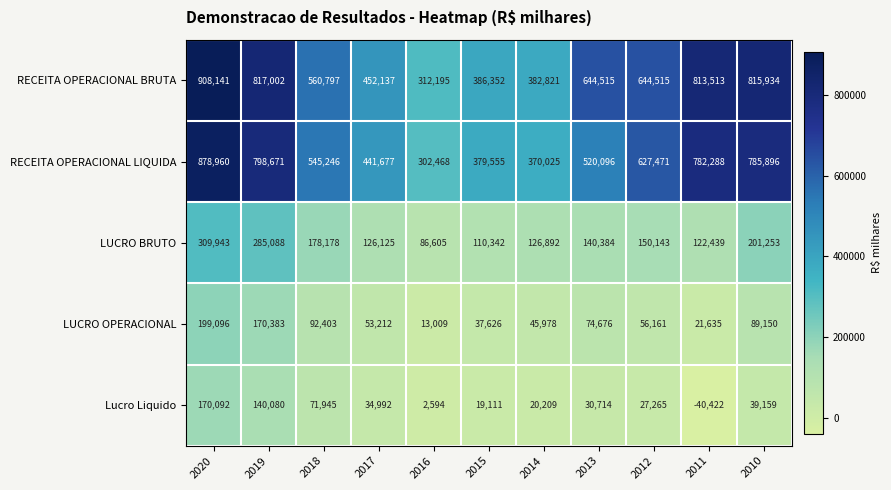

How many data points in LUCRO BRUTO are less than 140384?

5